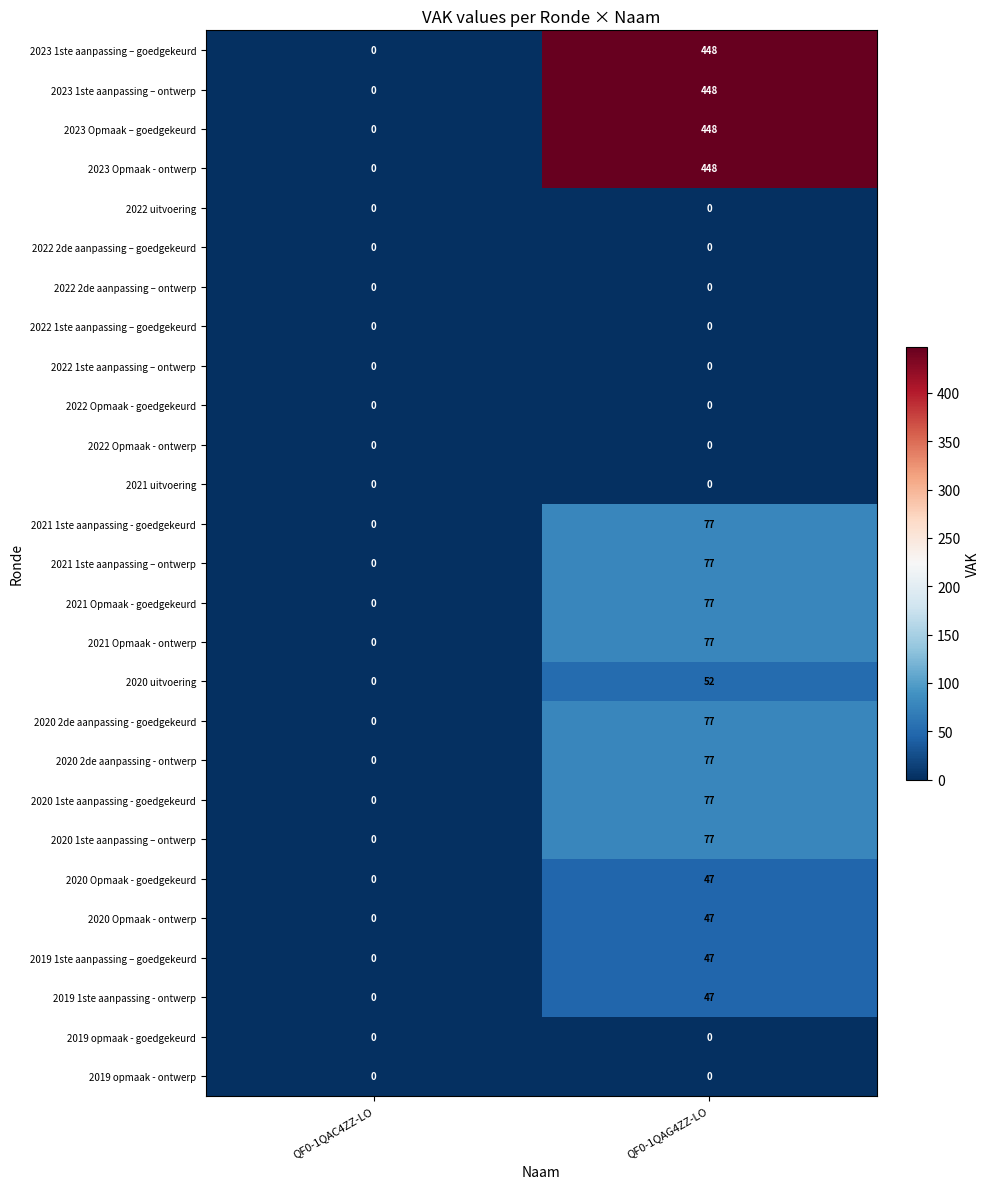

What is the greatest value displayed?

448